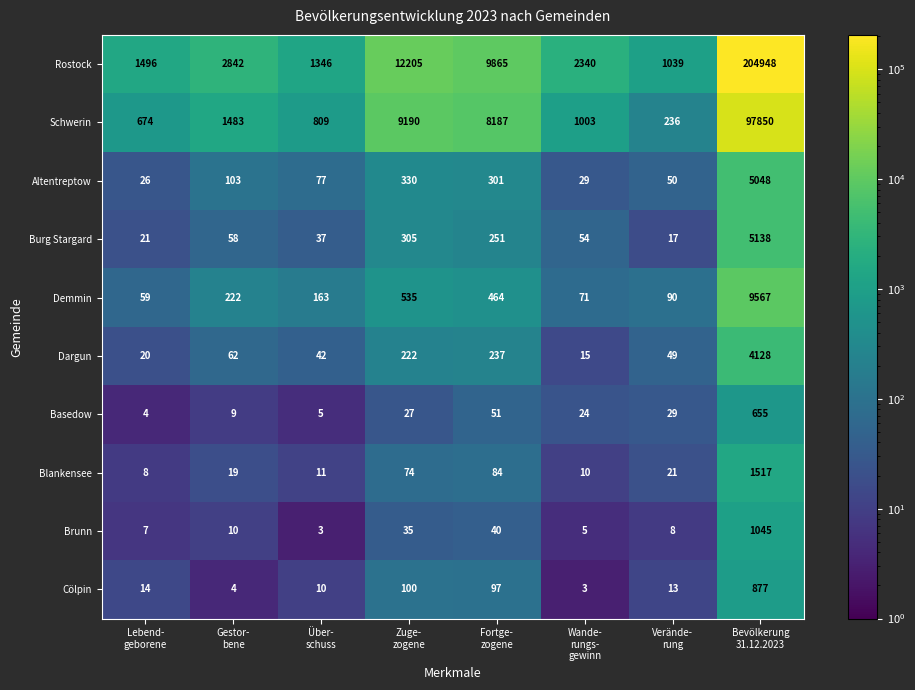

Rank the series by their maximum value, from lowest to highest.

Basedow, Cölpin, Brunn, Blankensee, Dargun, Altentreptow, Burg Stargard, Demmin, Schwerin, Rostock